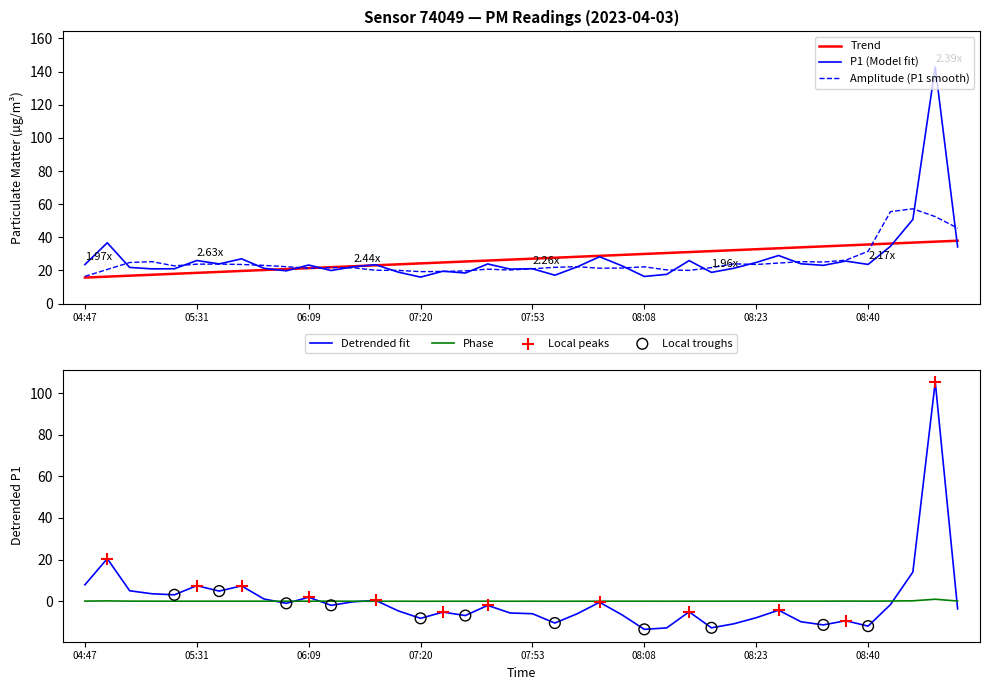

Which series contains the highest Y value?

P1